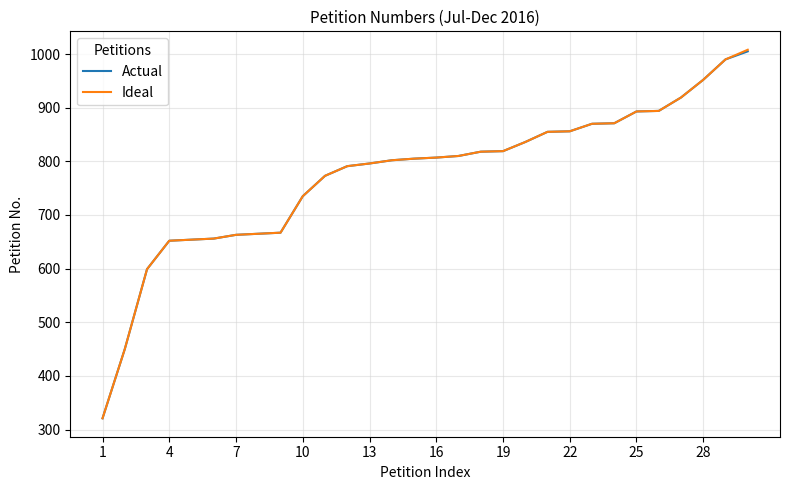

What is the minimum value shown in the chart?

321